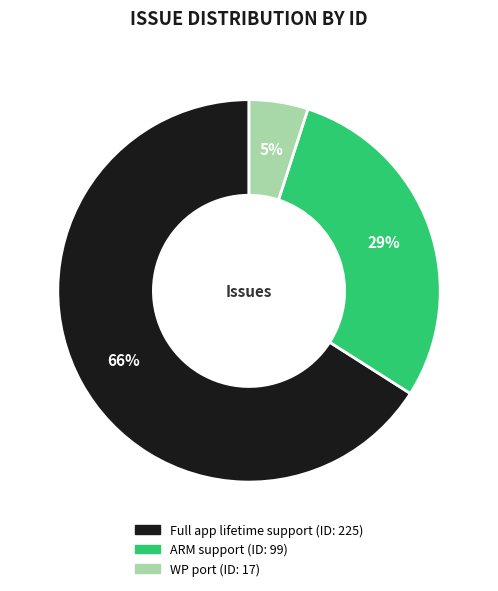

True or false: Full app lifetime support accounts for 57% of the total.

False